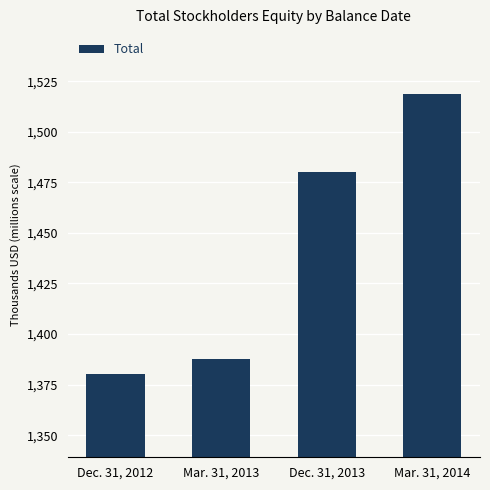

What is the value of the 3rd bar from the left?

1480308